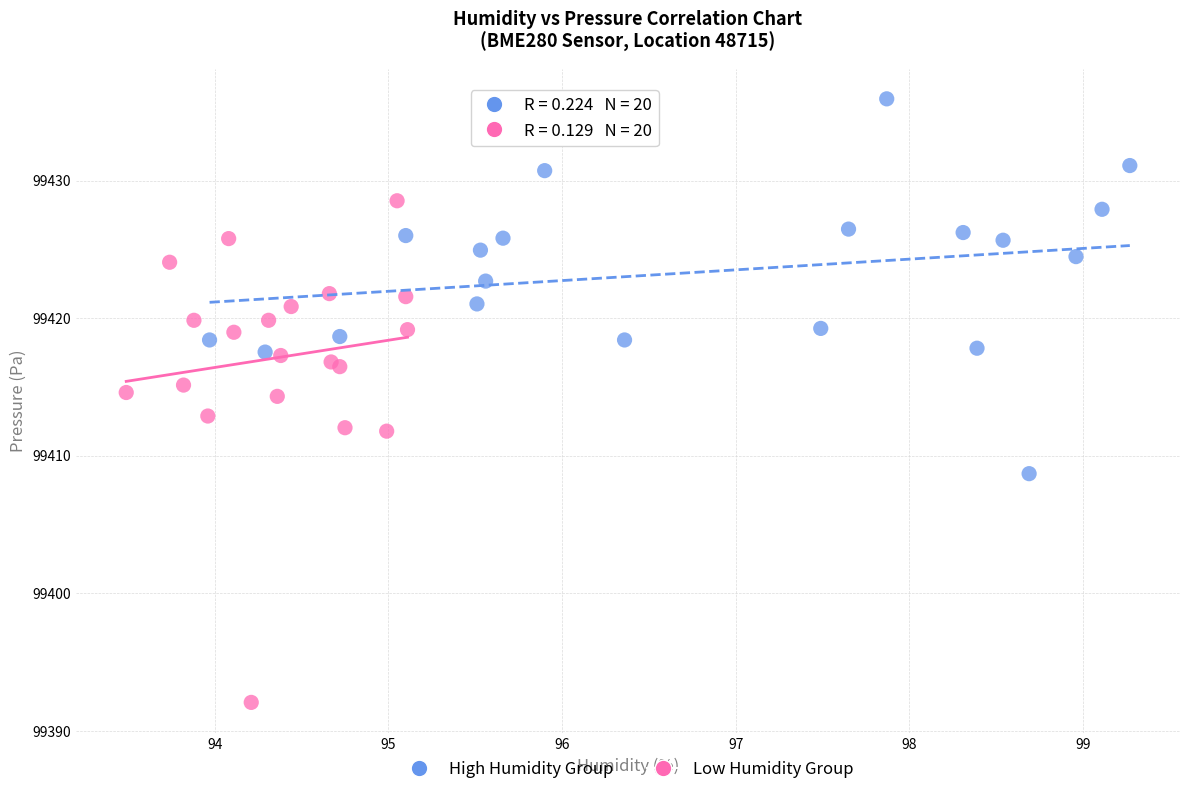

What are all the series names shown in the legend?

High Humidity Group, Low Humidity Group